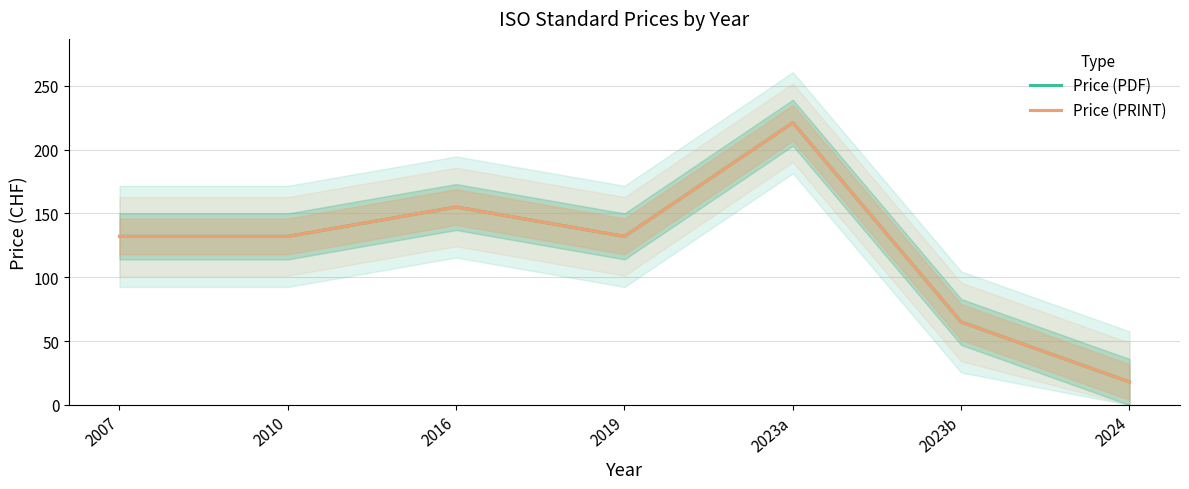

Which series has the largest total across all categories?

Price (PDF)